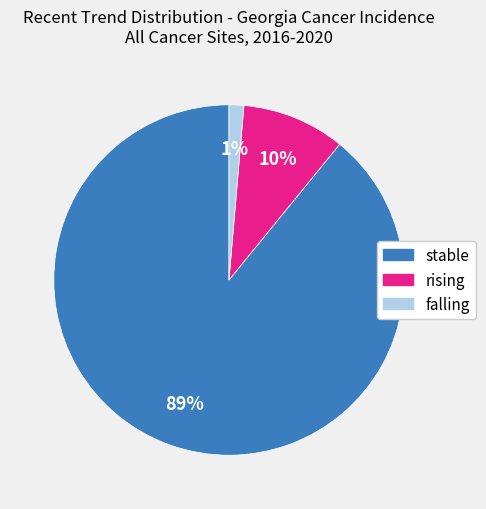

Rank the categories by value from highest to lowest.

stable, rising, falling